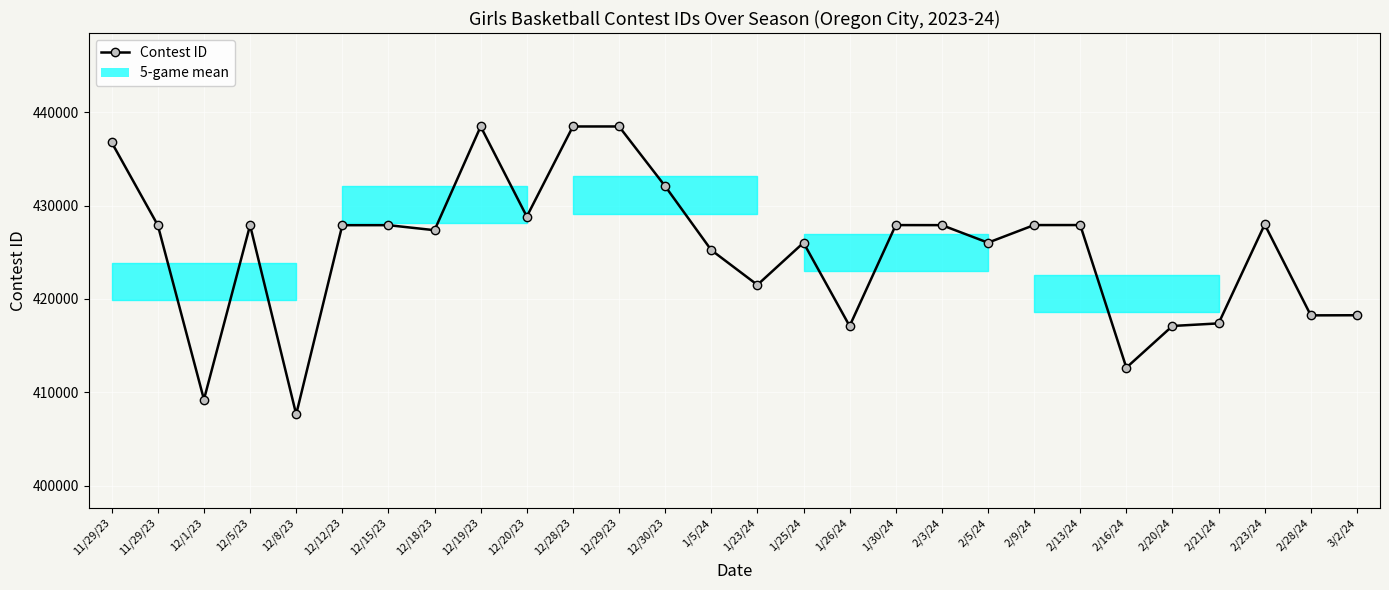

True or false: the data shows 296516 at 12/19/23.

False